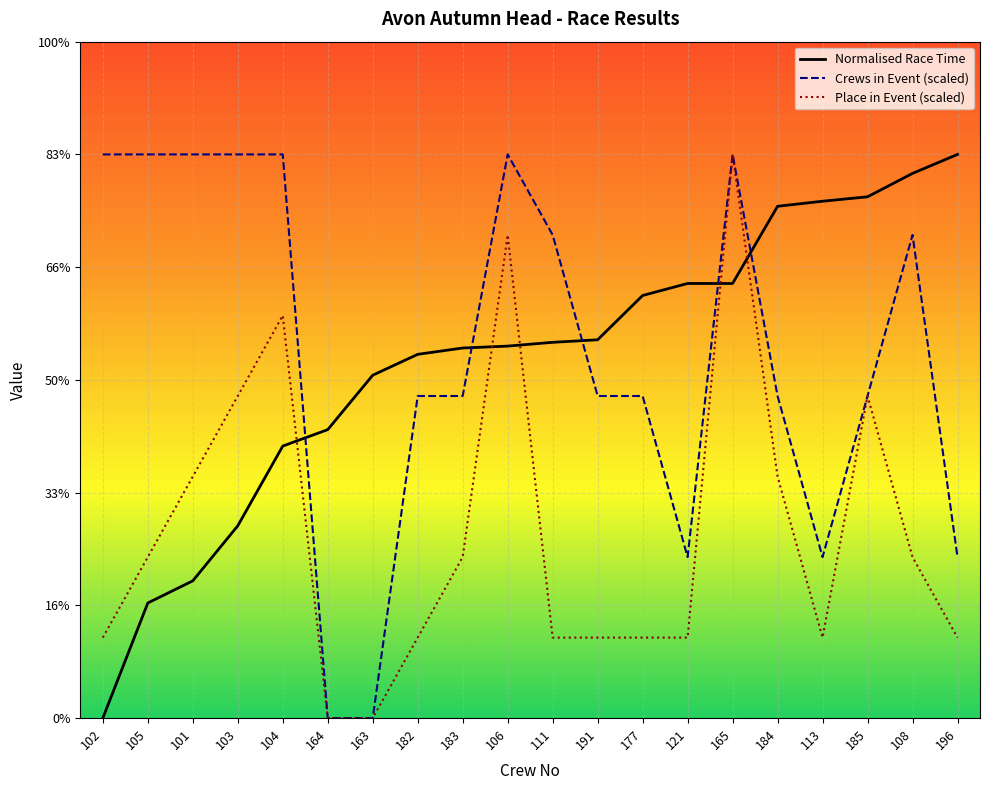

True or false: Place in Event (scaled) and Crews in Event (scaled) cross at least once.

False